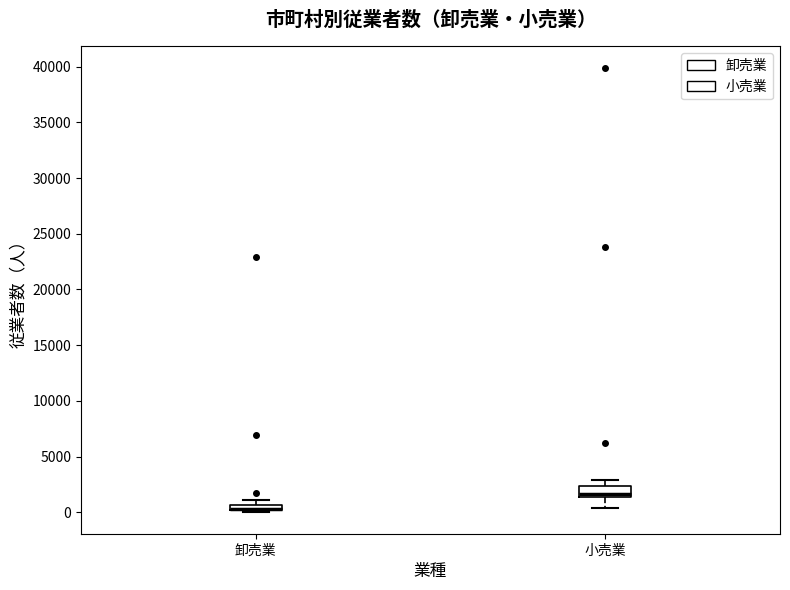

Which box is the tallest, from its lower edge to its upper edge?

小売業